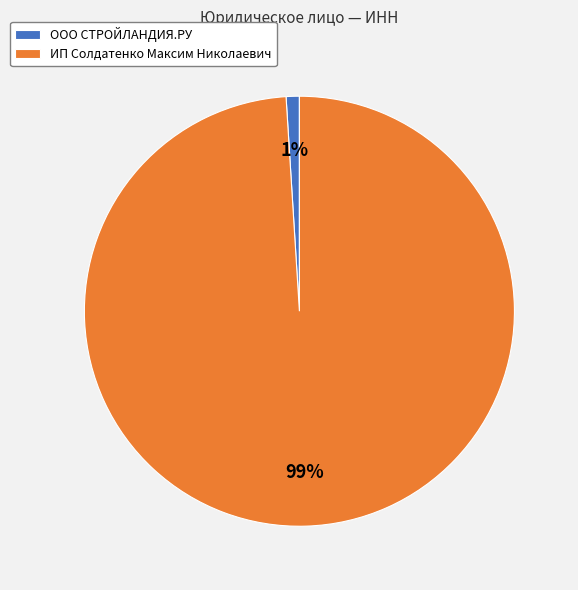

To the nearest percent, what is the difference between the largest and smallest slice percentages?

98%